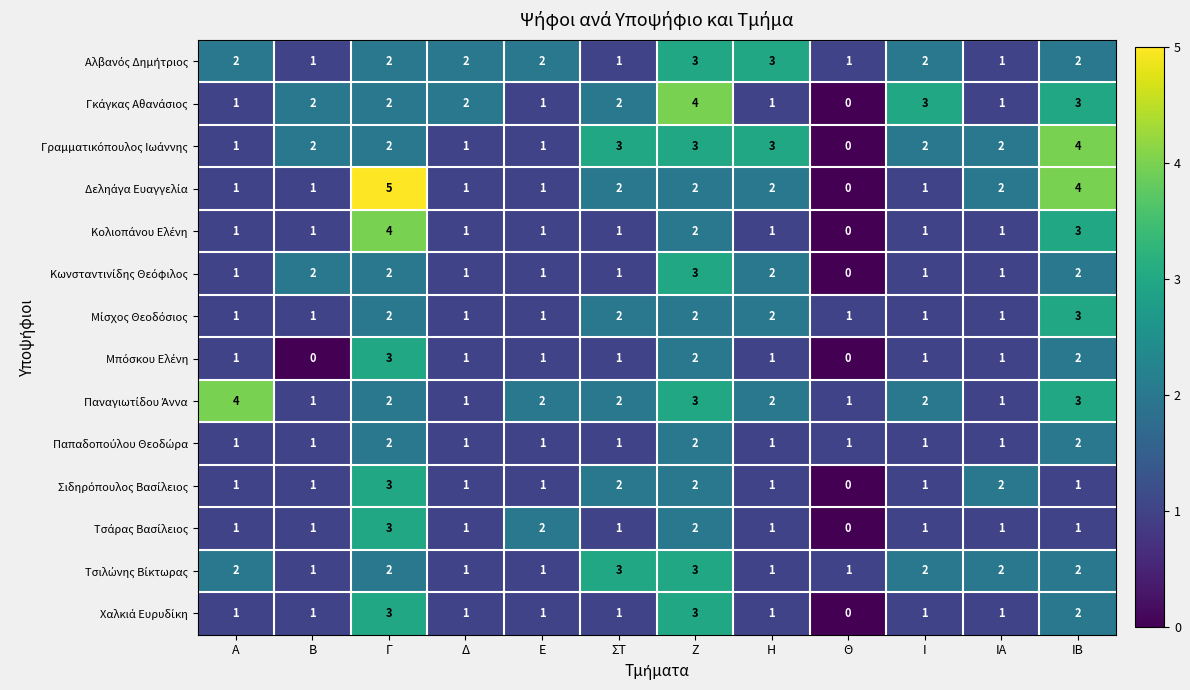

What is the total value across all series at Ζ?

36